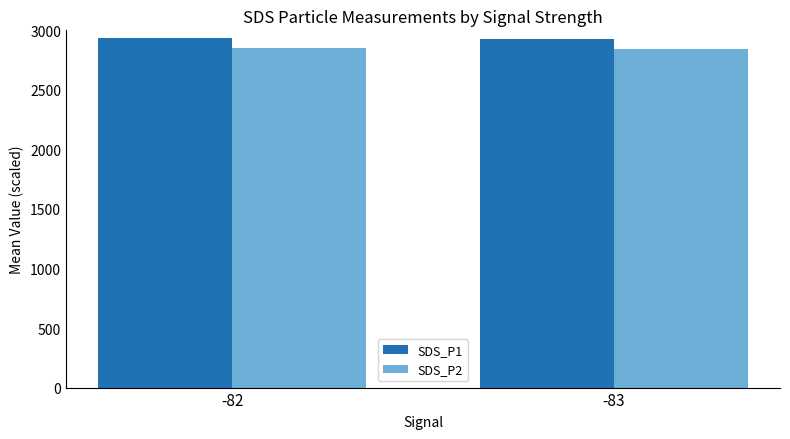

What is the sum of all SDS_P1 values?

5860.4